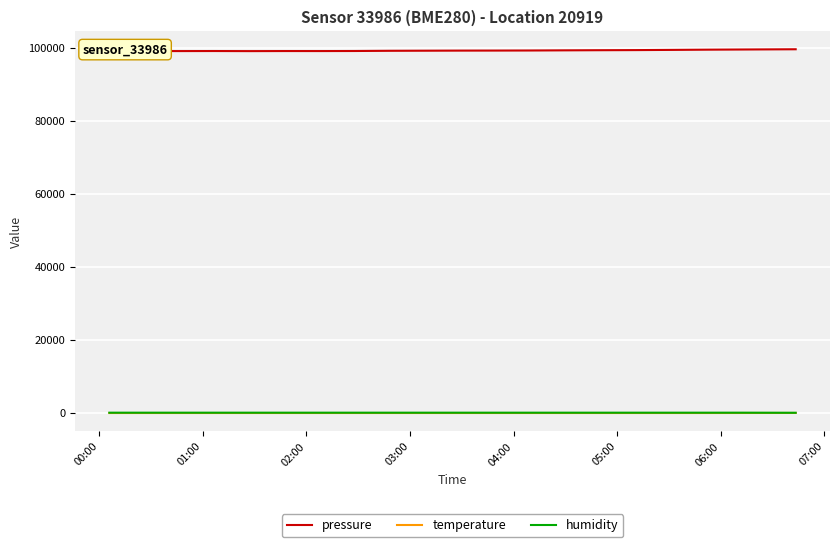

Which series has the largest total across all categories?

pressure